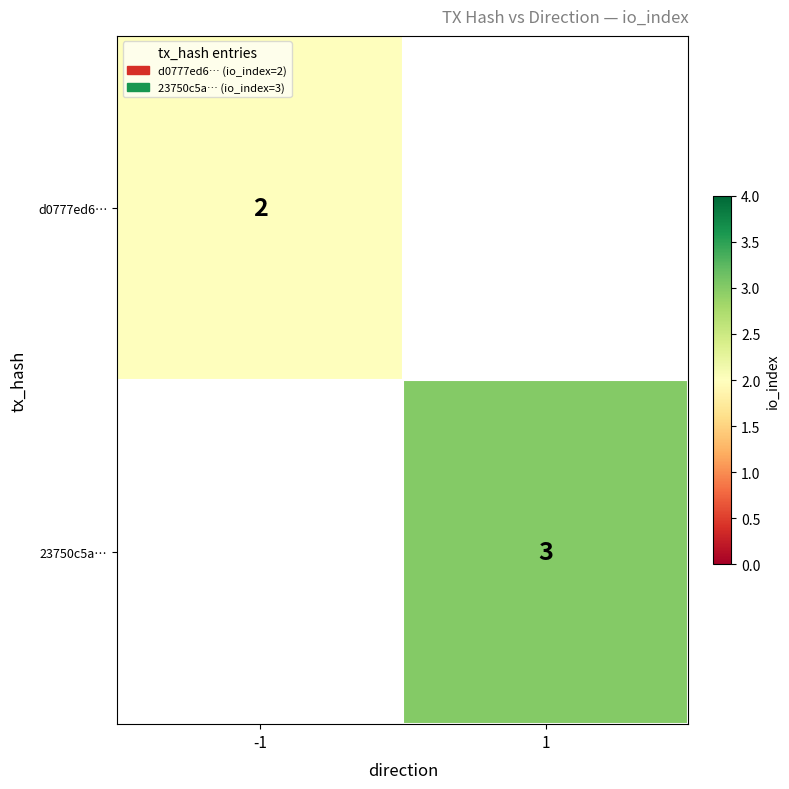

At how many categories does at least one series exceed 2?

1